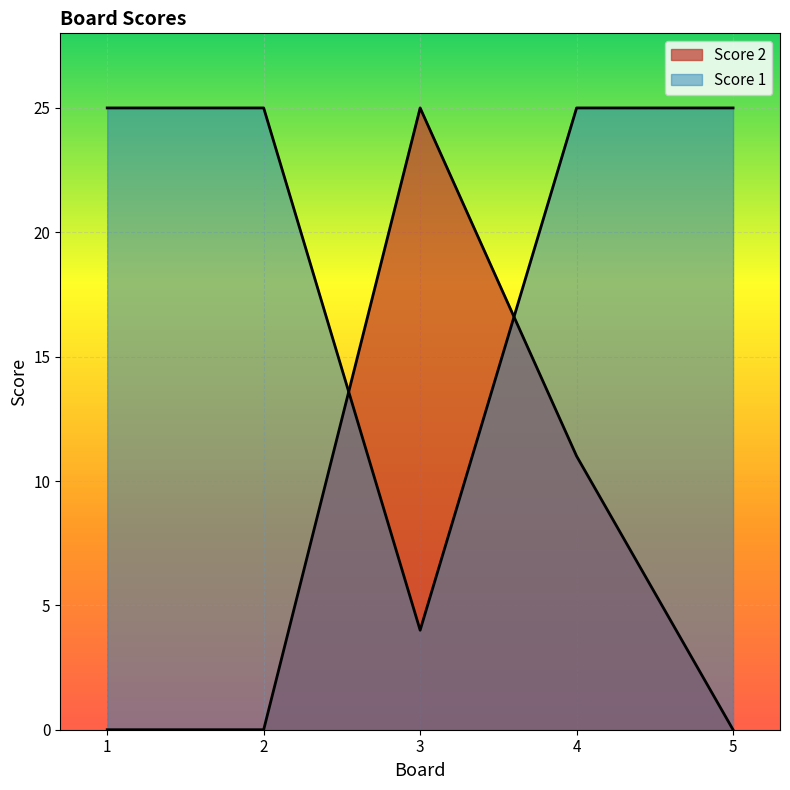

What is the total value across all series at 1?

25